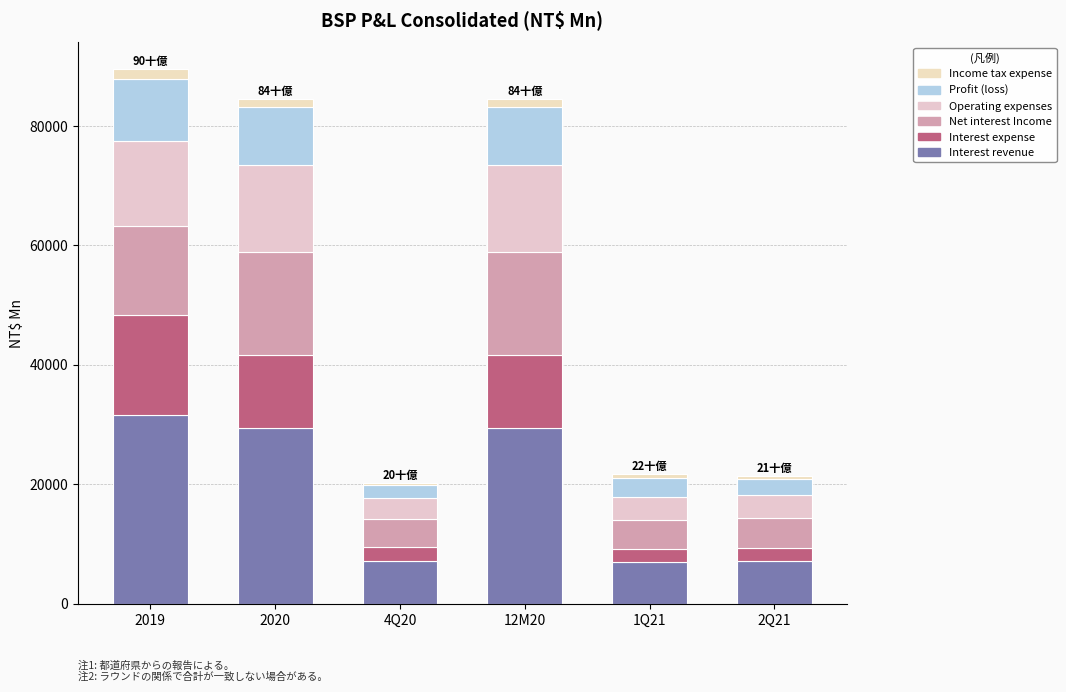

How many data points in Interest revenue are less than 29413?

3